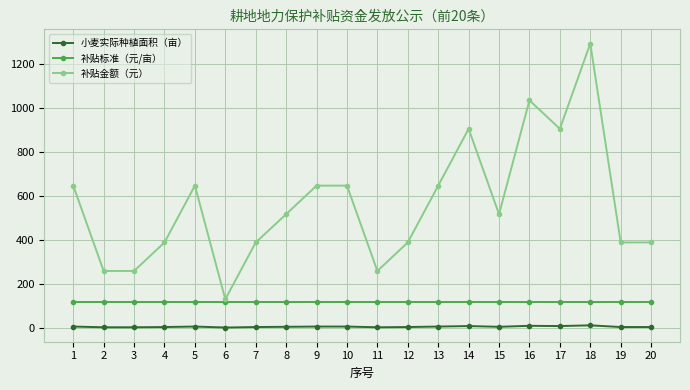

Between 2 and 10, which series saw the biggest shift?

补贴金额（元）